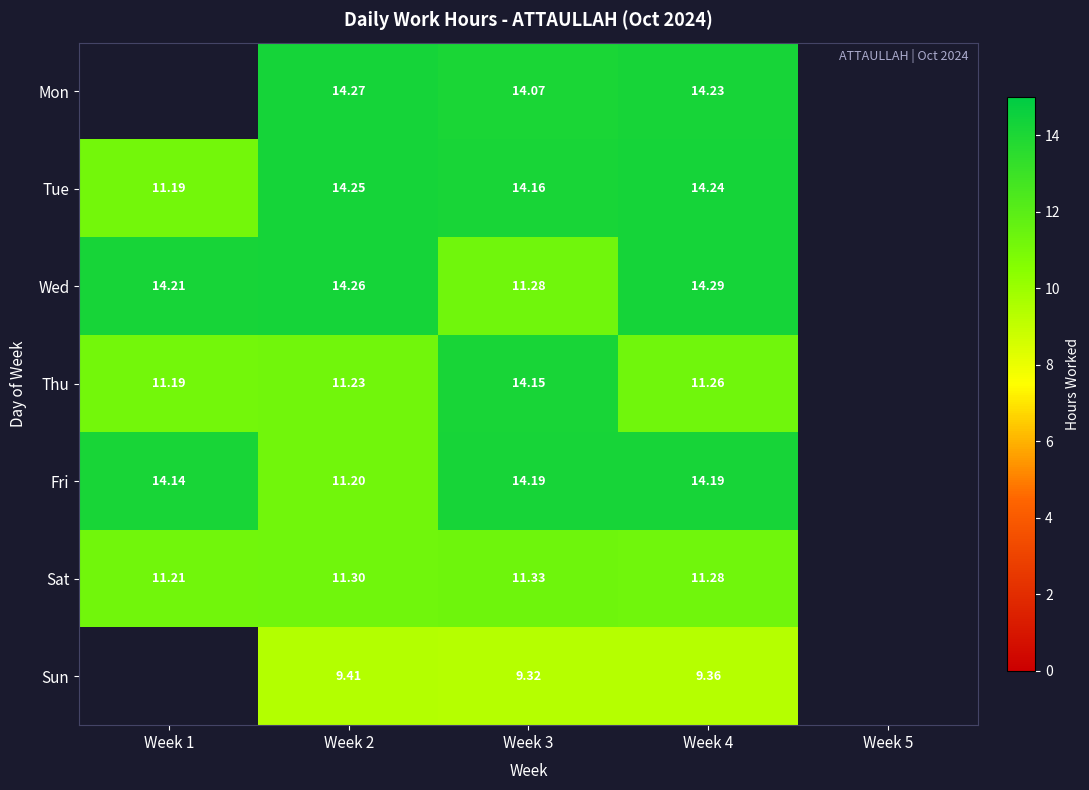

Between Week 5 and Week 3, which is larger?

Week 3